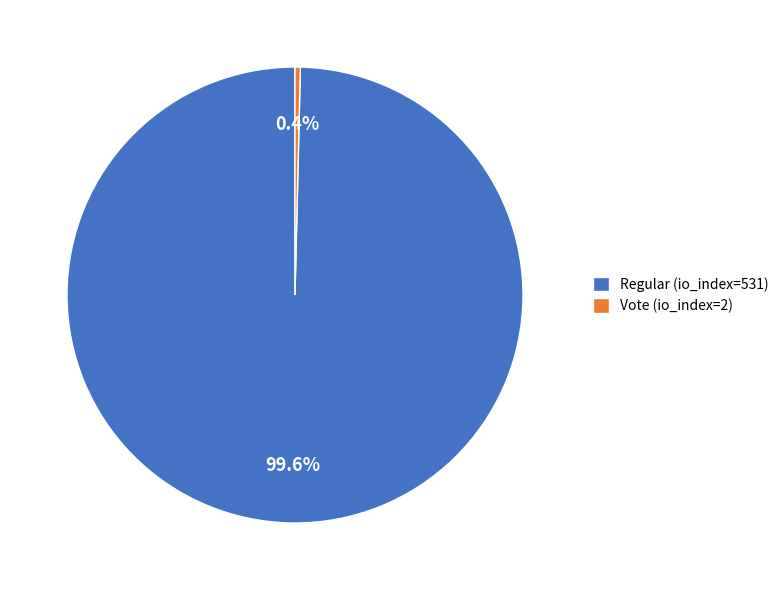

How many slices are in this pie chart?

2